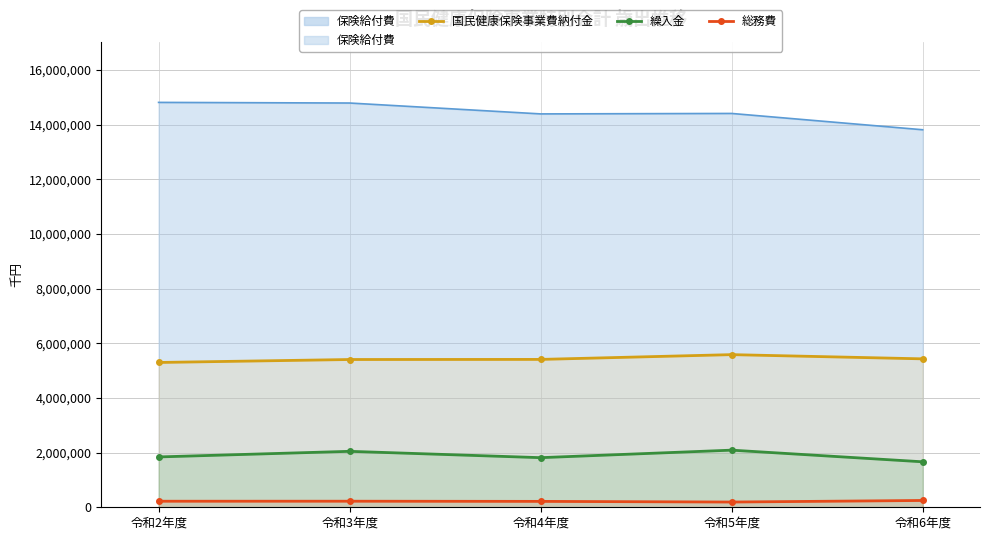

Which series has the largest range (max minus min)?

繰入金